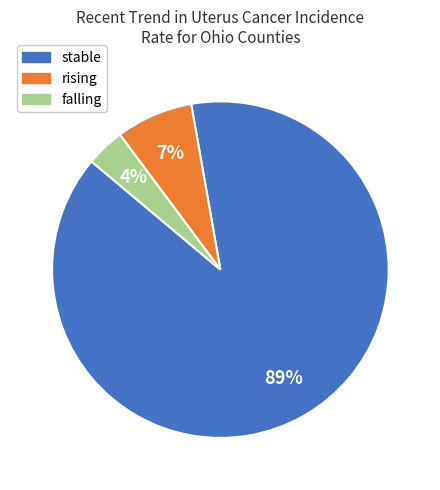

Does stable represent more than half of the total?

Yes